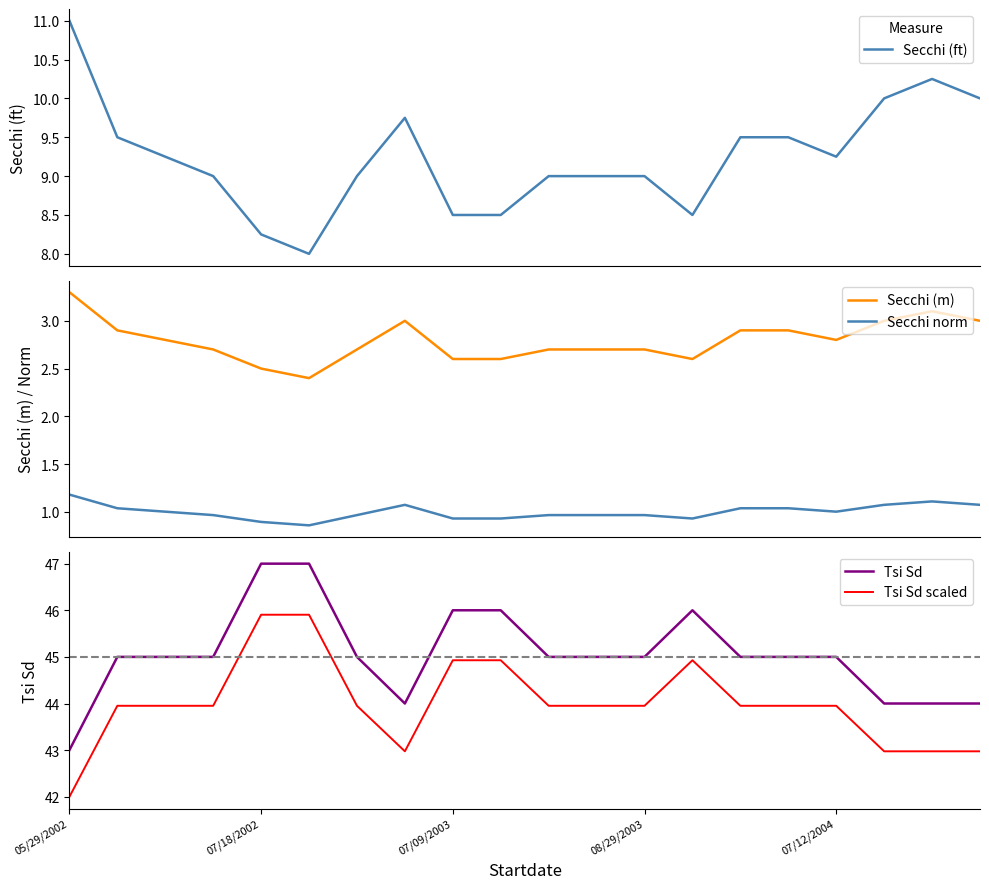

How many categories are shown in the chart?

20